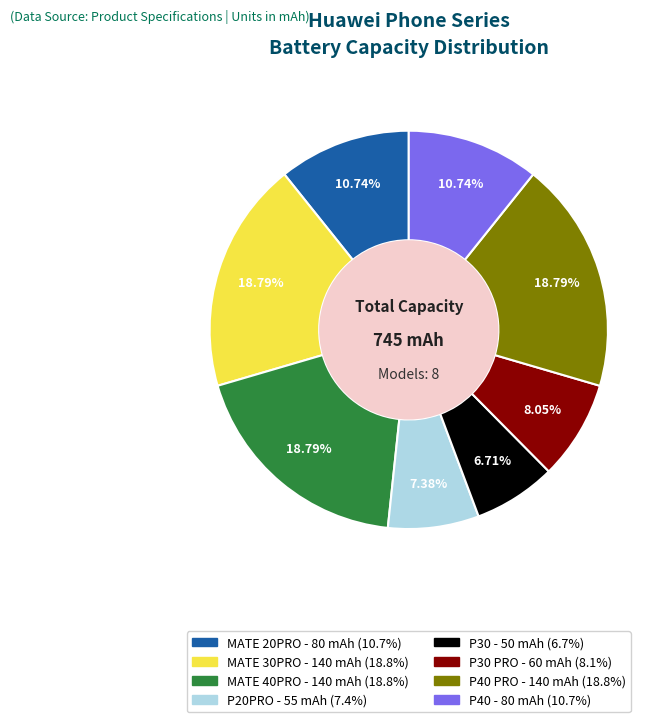

To the nearest percent, what is the difference between the largest and smallest slice percentages?

12%